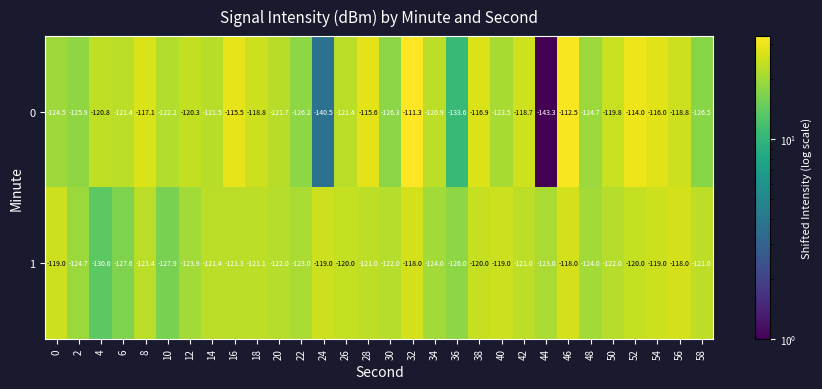

The 0 series shows -178.0 at 28. True or false?

False